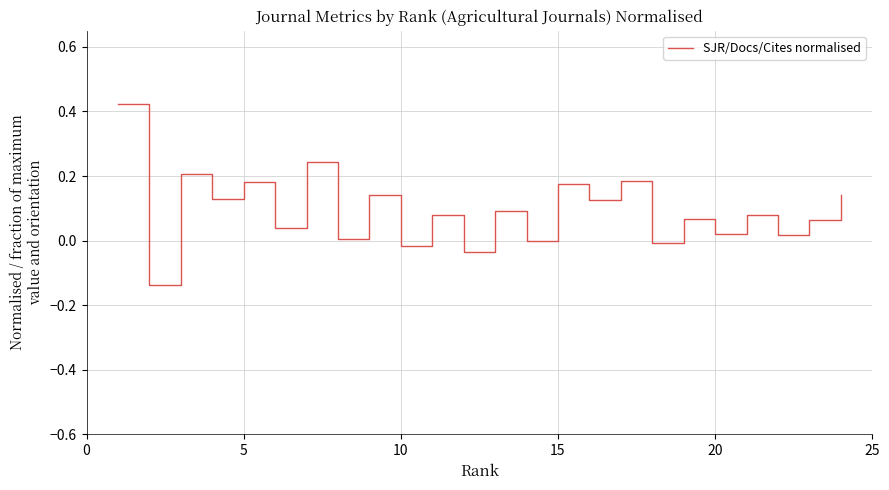

How many interior local valleys (lower than both neighbors) does the data have?

11